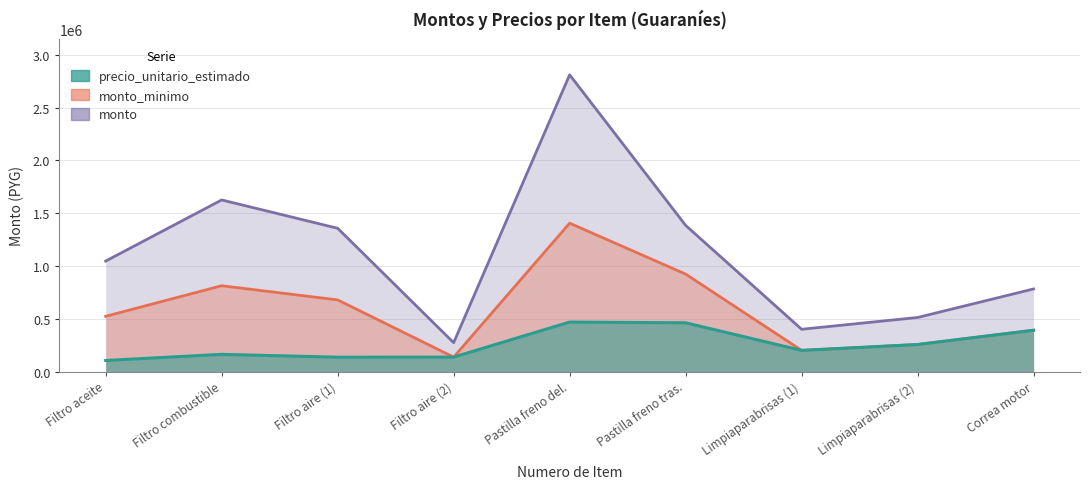

At Limpiaparabrisas (2), list the series in order from largest to smallest.

monto, precio_unitario_estimado, monto_minimo